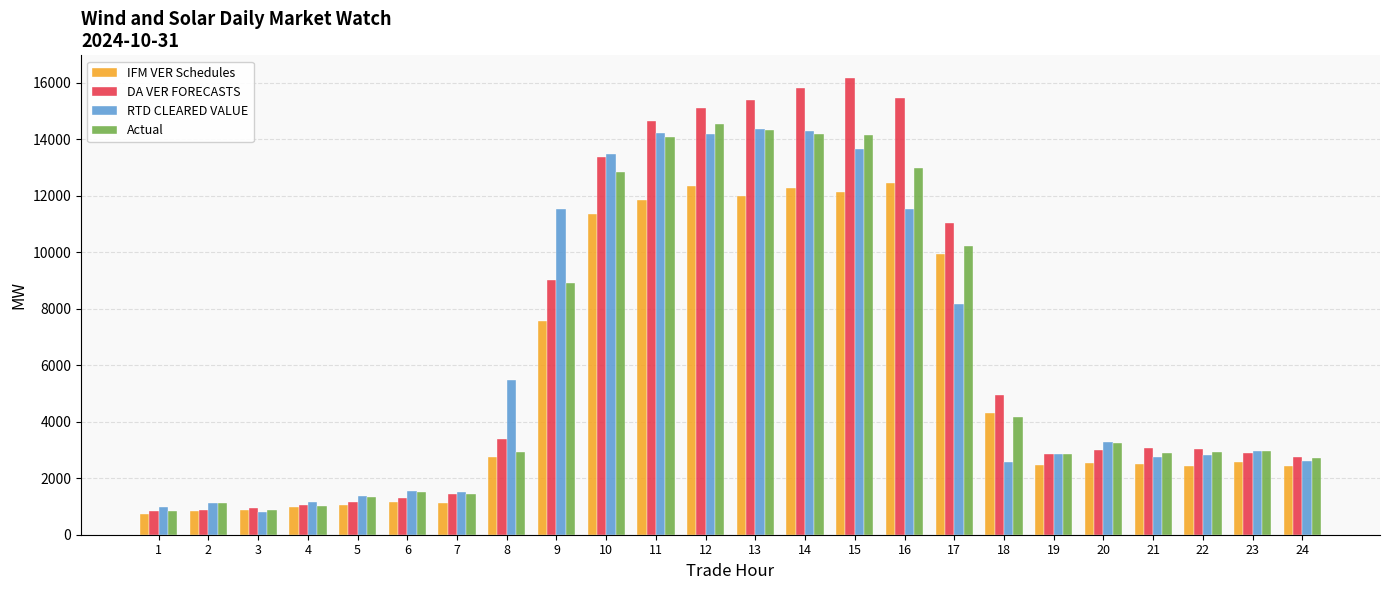

Where is IFM VER Schedules nearest to the value 6596?

9